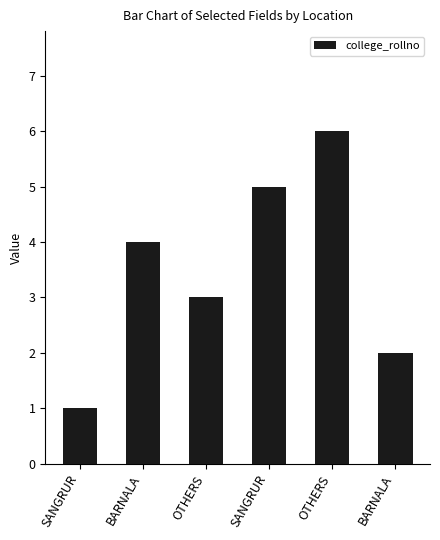

Which has a higher value, SANGRUR or BARNALA?

SANGRUR